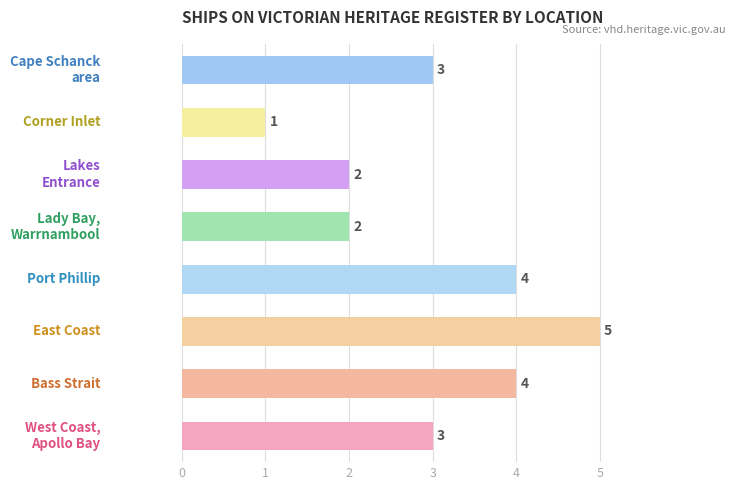

What is the sum of all values?

24